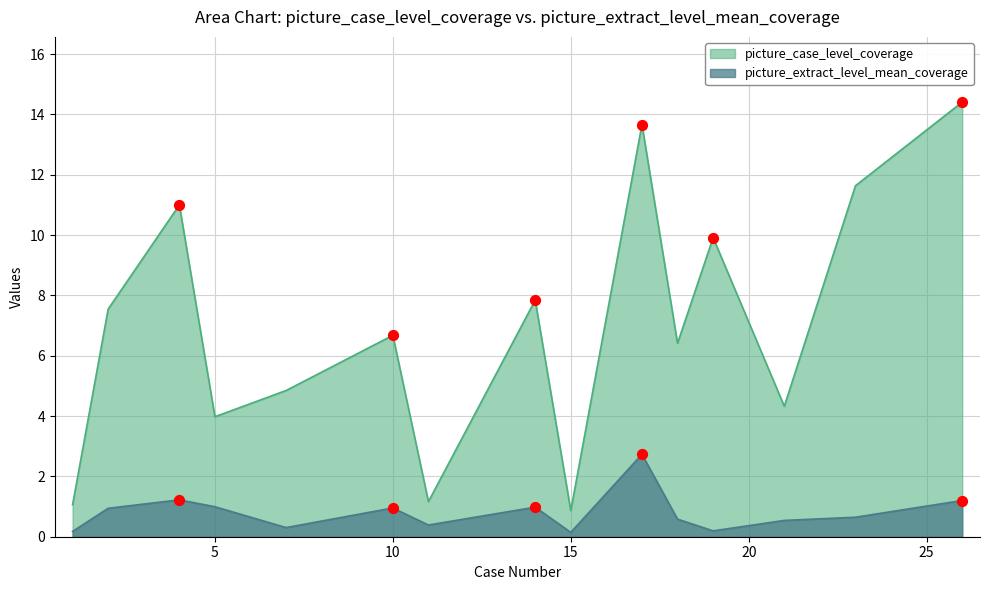

Which series has the largest Y range (max minus min)?

picture_case_level_coverage